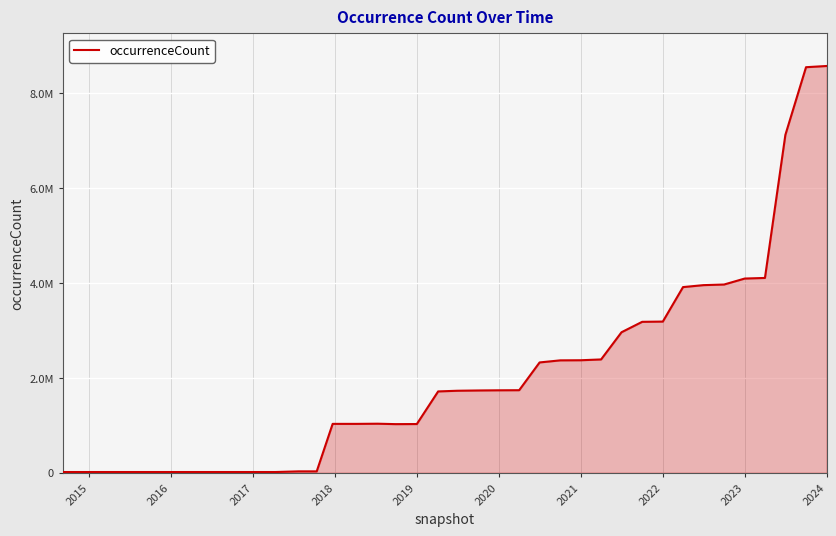

Does the chart display data point markers on the line(s)?

No